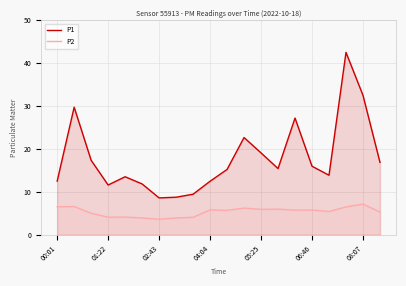

Is the value of P1 at 16 greater than the value of P2 at 7?

Yes